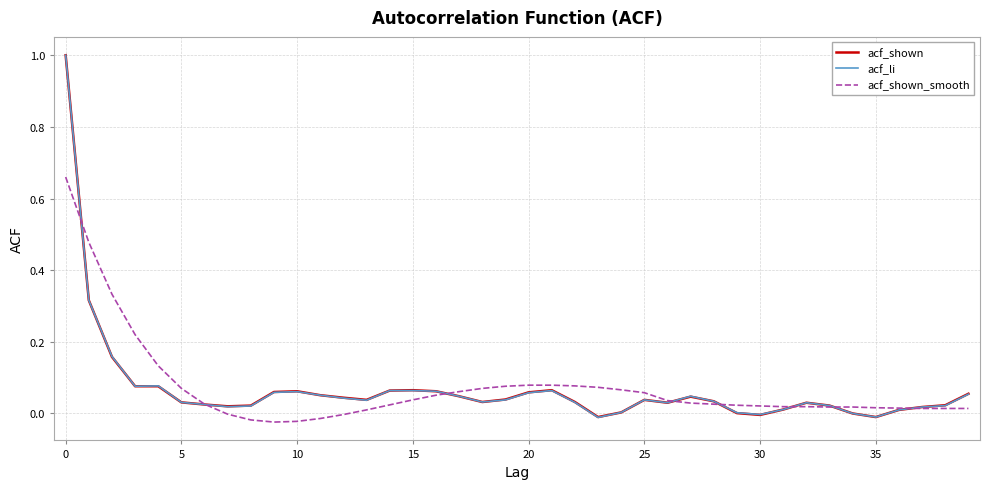

How many lines are shown in the chart?

3